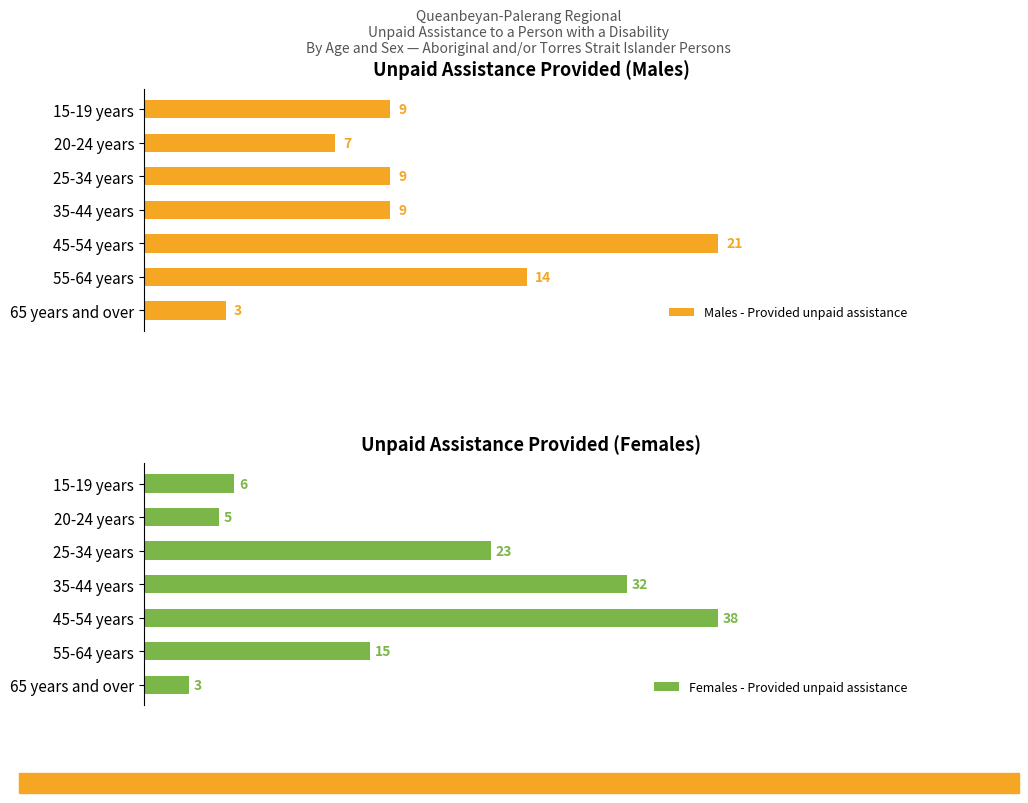

Where is Males - Provided unpaid assistance nearest to the value 12?

55-64 years